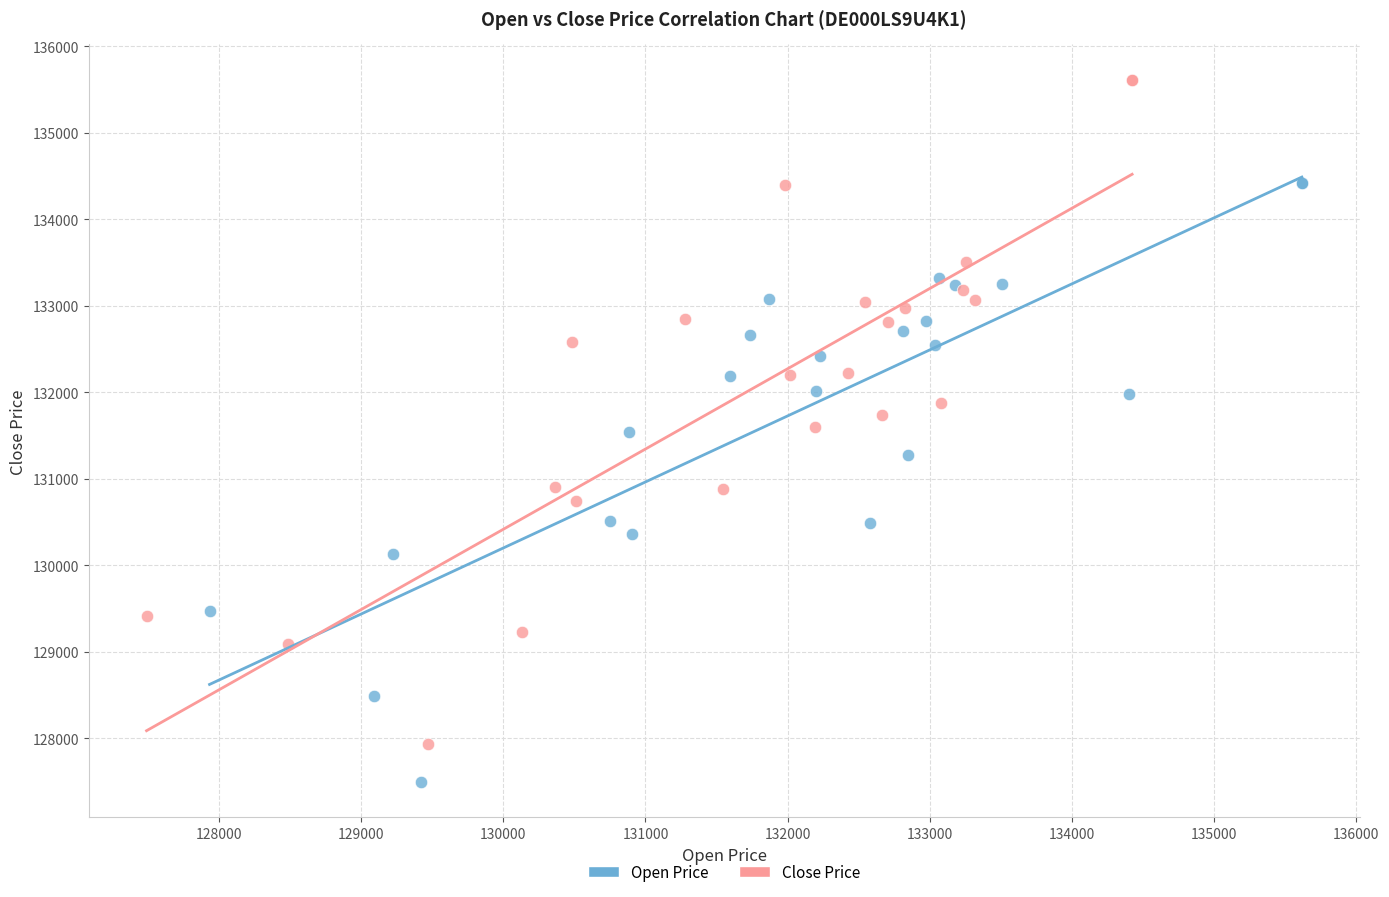

Which series contains the highest Y value?

Close Price